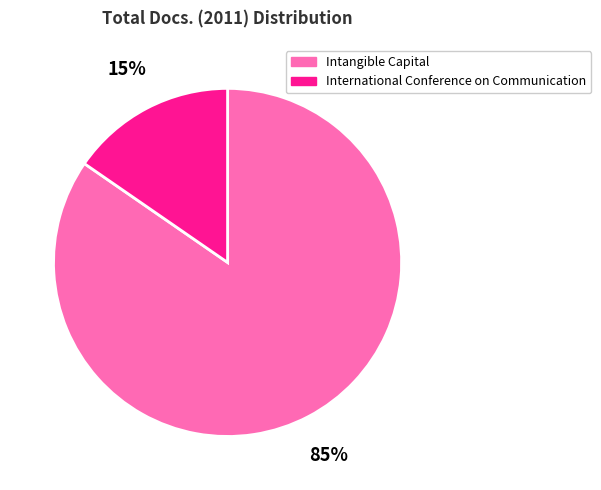

The International Conference on Communication slice represents 15% of the pie. True or false?

True